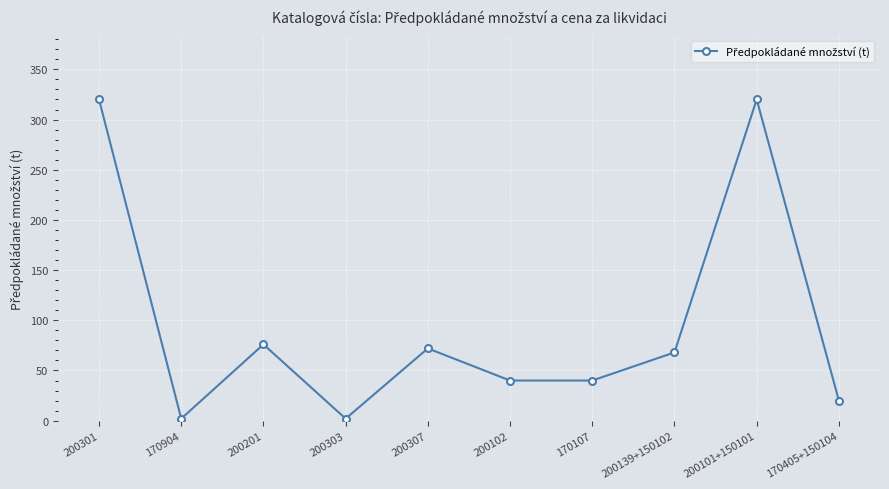

What is the value of the 8th point from the left?

68